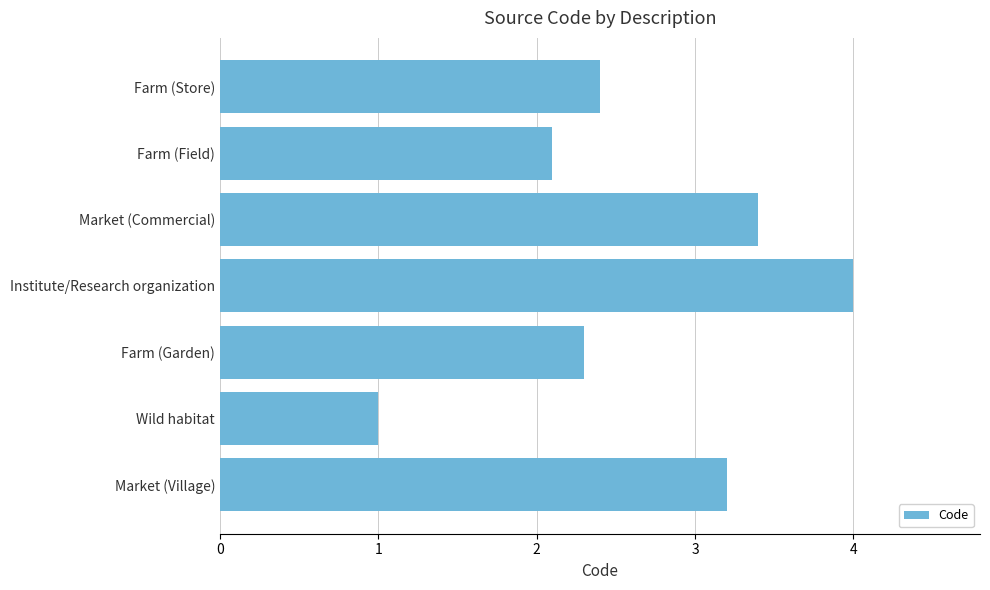

Which category has the highest value across all series?

Institute/Research organization